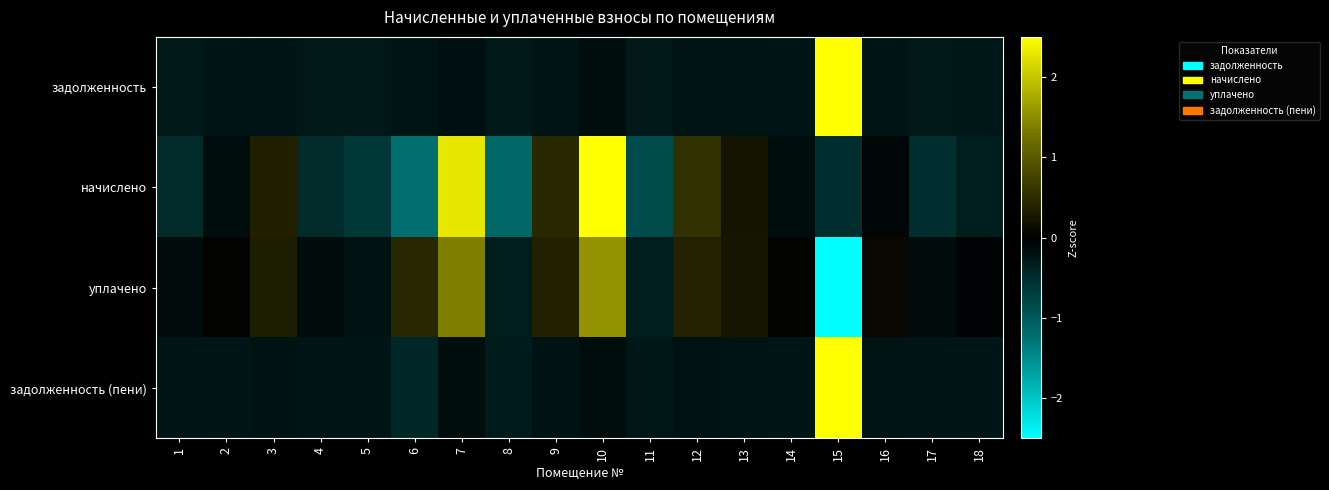

What is the total value across all series at 4?

-1.1